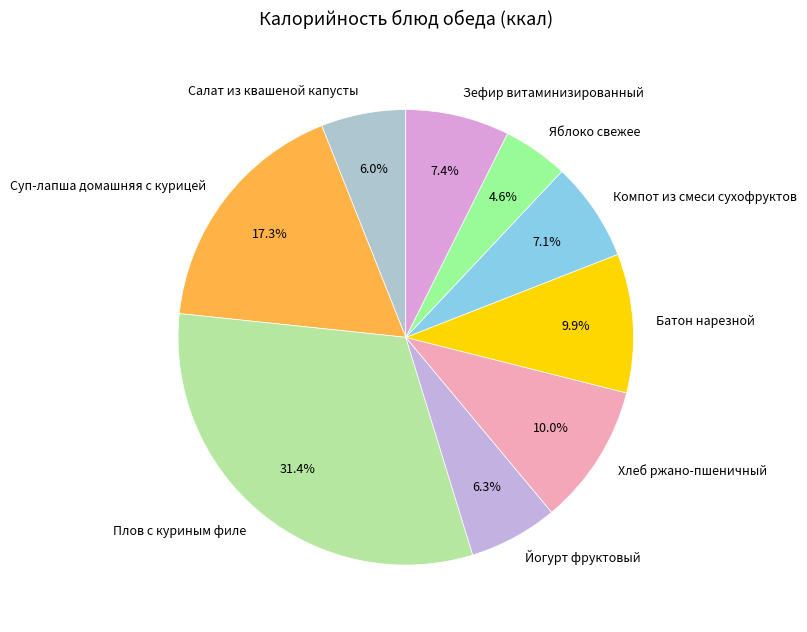

Does any single category account for the majority?

No